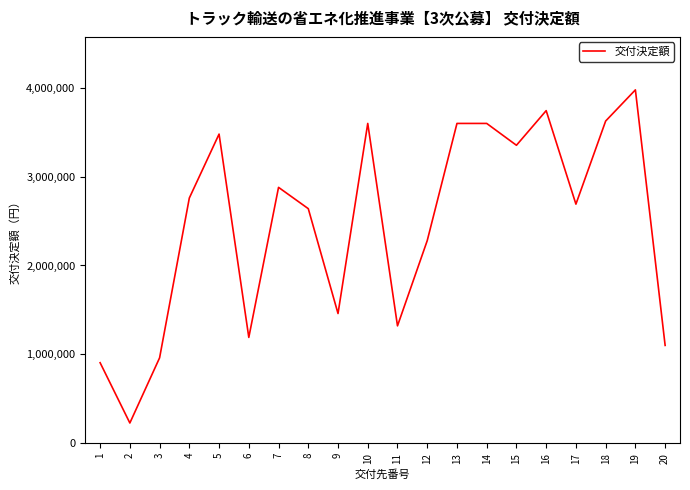

What is the difference between the maximum and second lowest values?

3073000